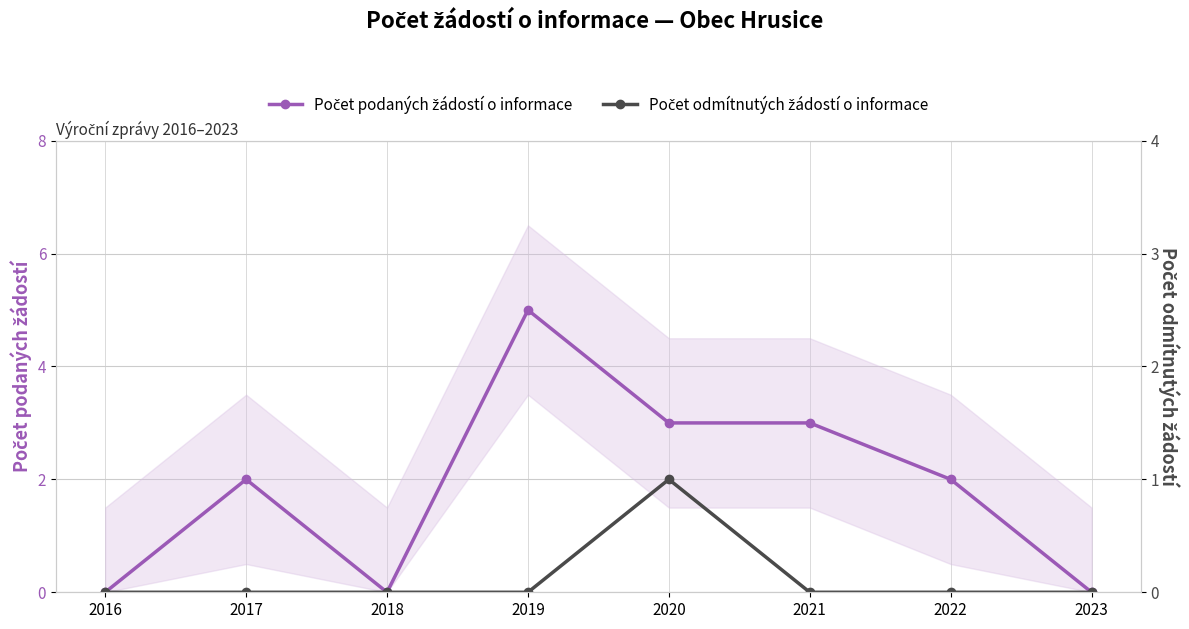

How many data points in Počet podaných žádostí o informace are less than 2?

3